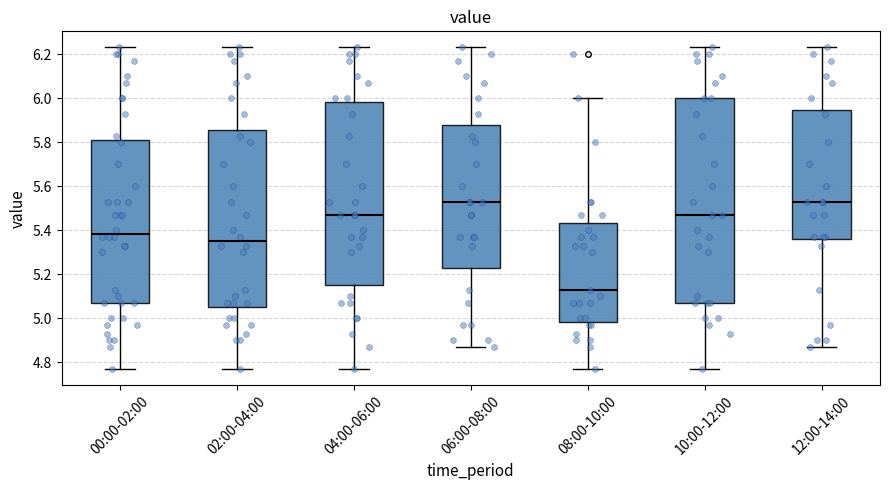

Comparing the boxes themselves (not the whiskers), which one is the tallest?

10:00-12:00